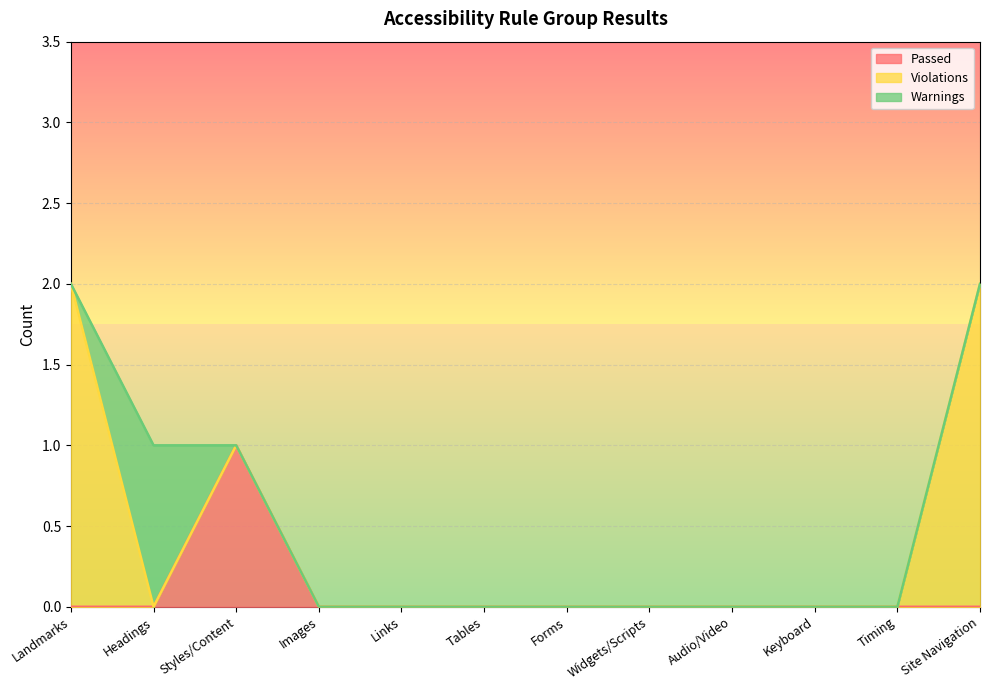

Reading right to left, list all the values displayed in this chart.

Passed: Site Navigation=0	Timing=0	Keyboard=0	Audio/Video=0	Widgets/Scripts=0	Forms=0	Tables=0	Links=0	Images=0	Styles/Content=1	Headings=0	Landmarks=0
Violations: Site Navigation=2	Timing=0	Keyboard=0	Audio/Video=0	Widgets/Scripts=0	Forms=0	Tables=0	Links=0	Images=0	Styles/Content=0	Headings=0	Landmarks=2
Warnings: Site Navigation=0	Timing=0	Keyboard=0	Audio/Video=0	Widgets/Scripts=0	Forms=0	Tables=0	Links=0	Images=0	Styles/Content=0	Headings=1	Landmarks=0